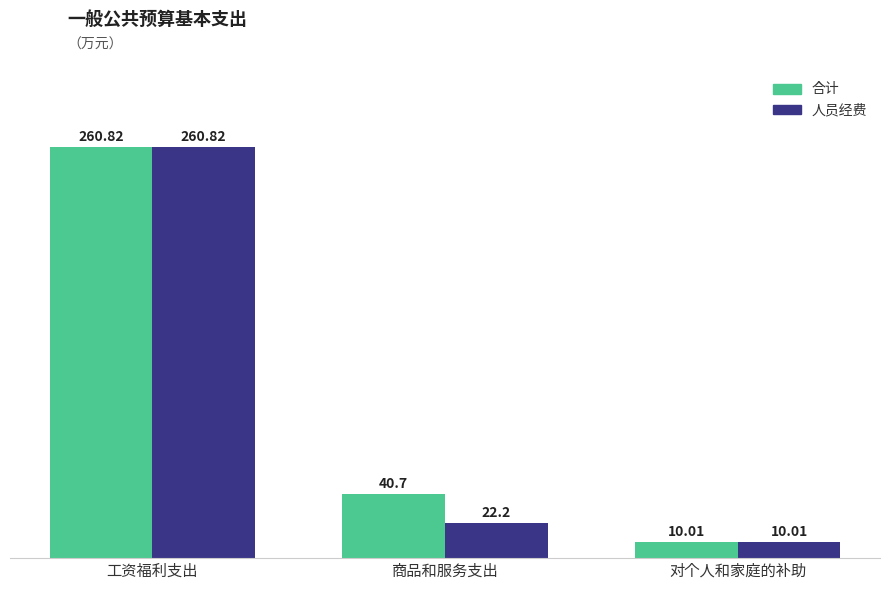

The value of 合计 at 工资福利支出 is 260.8. True or false?

True